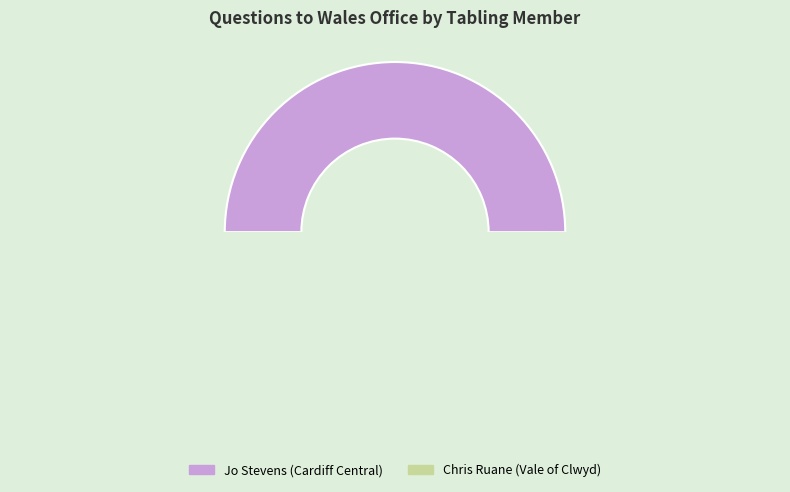

How many segments does this pie chart have?

2